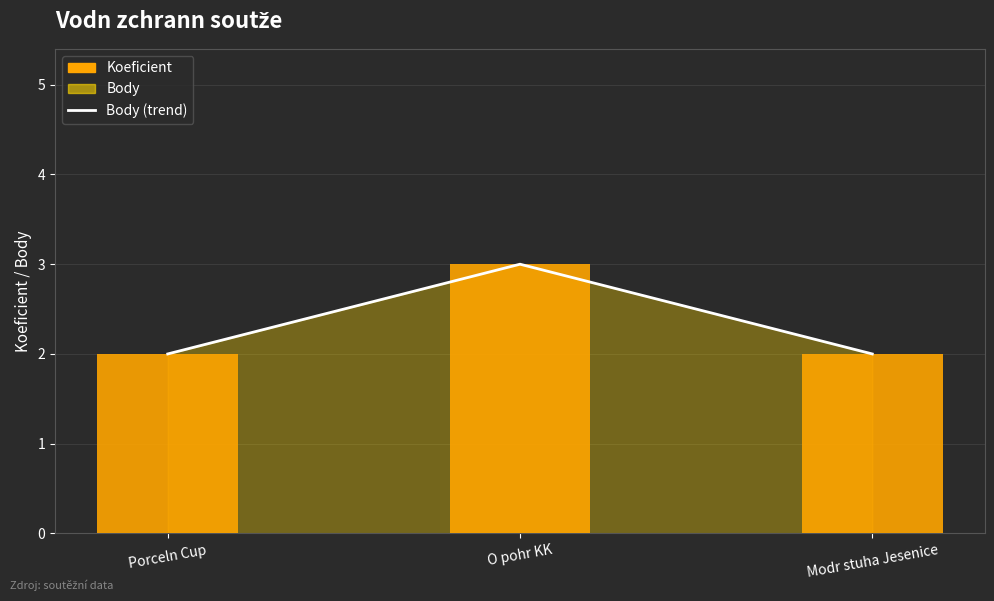

What is the value of the 3rd bar from the left?

2